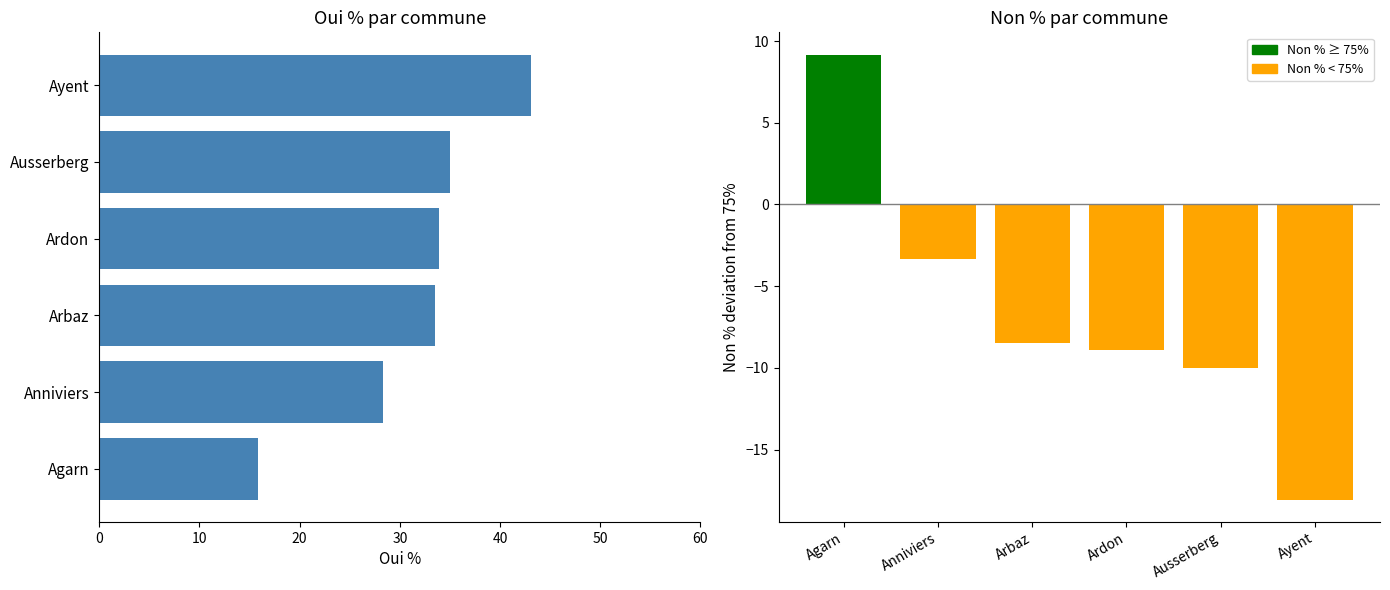

How many groups of bars are there?

6